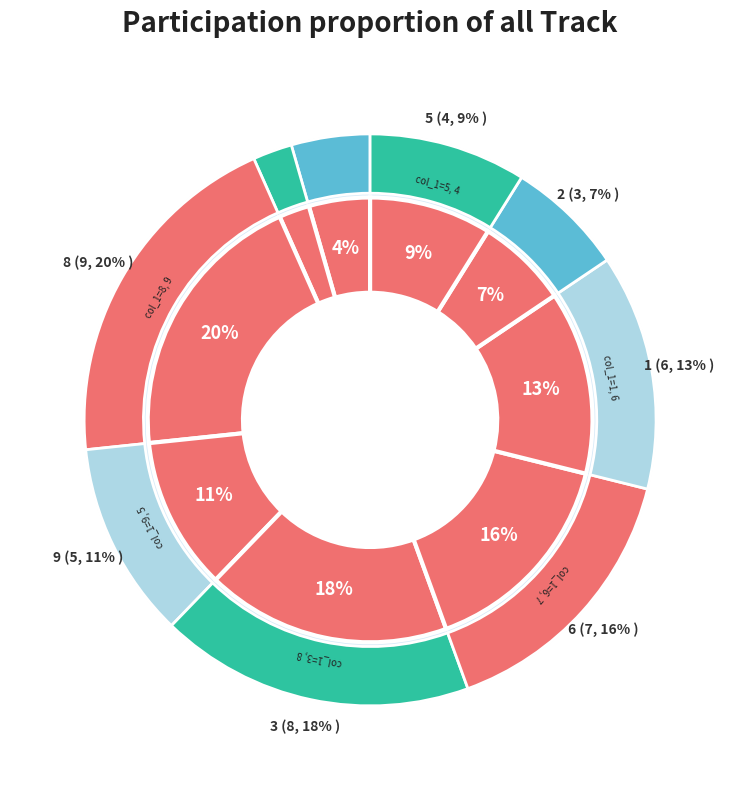

What is the ratio of the value at 4 to the value at 9?

0.2